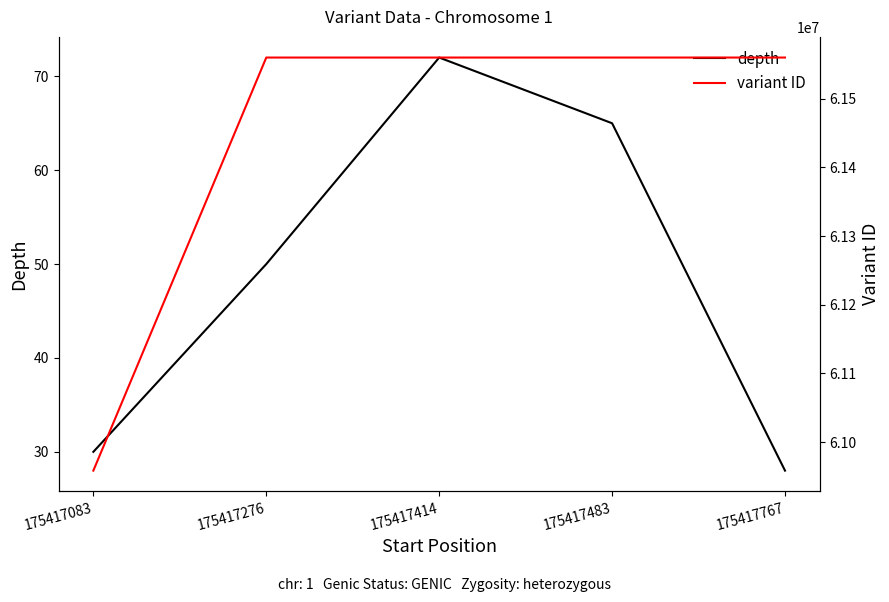

The value of variant ID at 175417483 is 81157923. True or false?

False